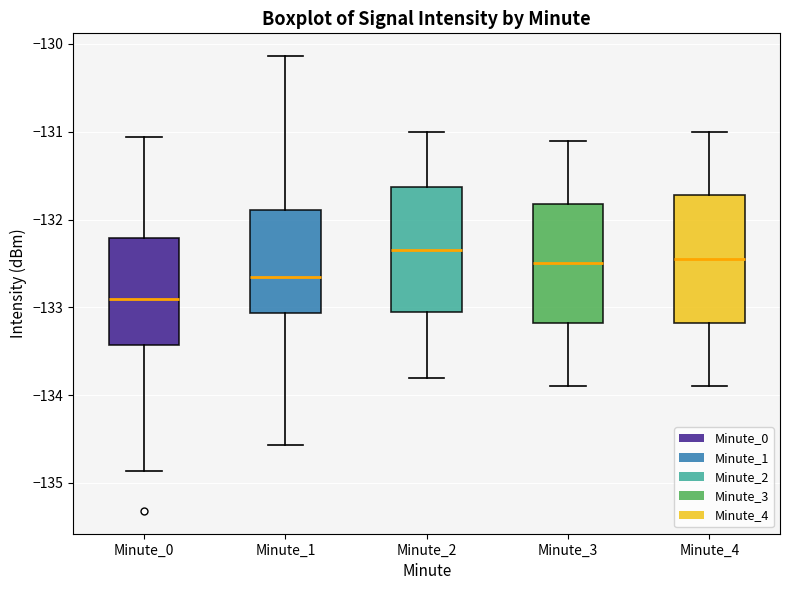

Where is the upper edge of the box for Minute_0 on the y-axis? The values are not printed on the chart, so give them approximately, as read against the axis.

-132.2